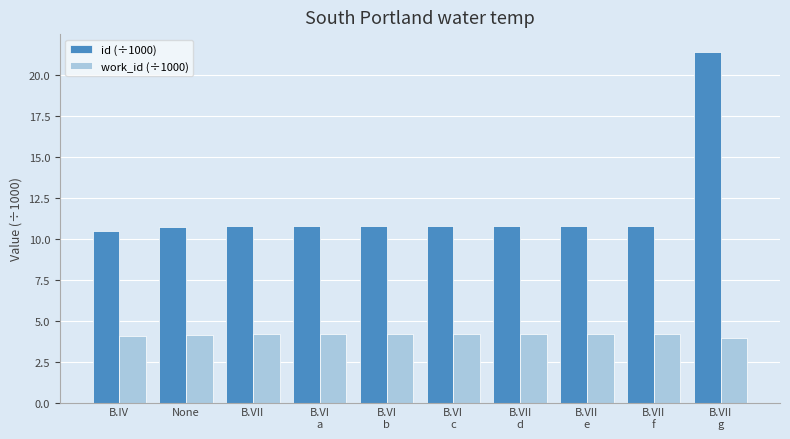

What is the maximum value shown in the chart?

21.4